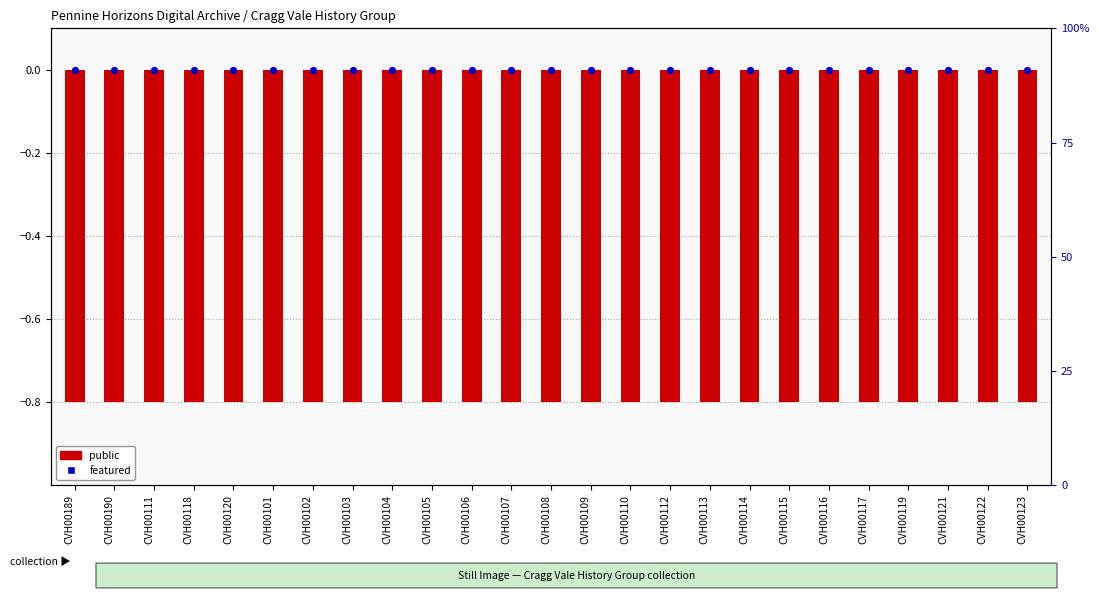

At which category is the sum across all series the highest?

CVH00189